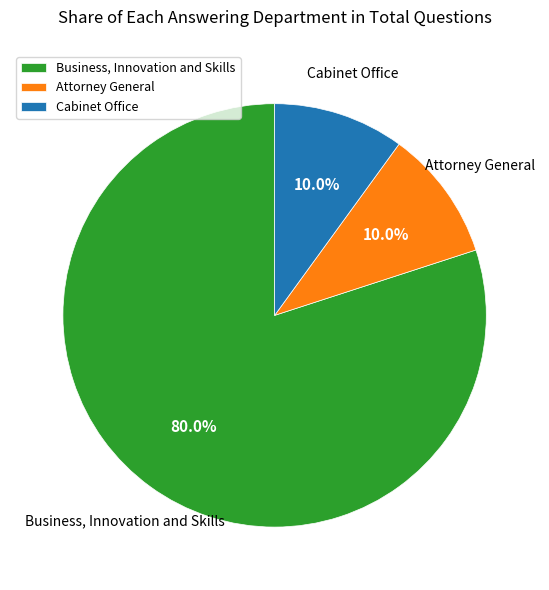

Which has a higher value, Cabinet Office or Business, Innovation and Skills?

Business, Innovation and Skills